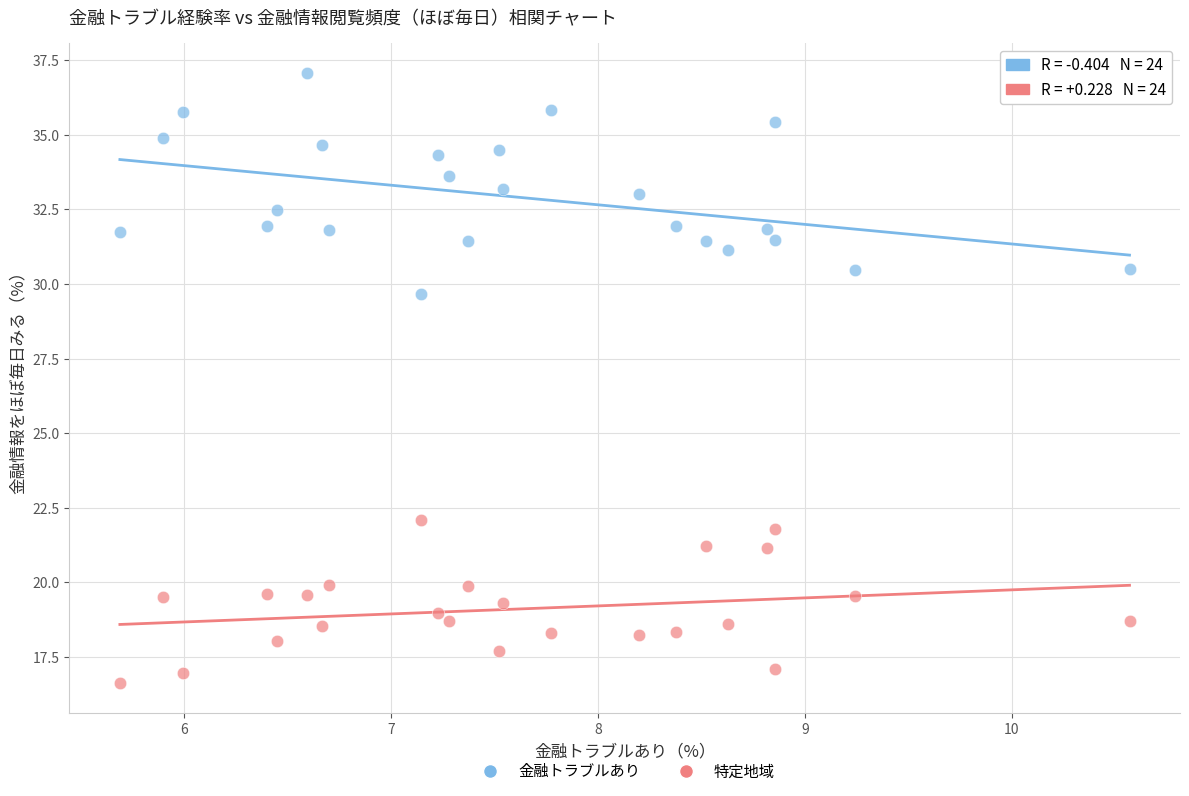

Across all data points, what is the range of X values (max minus min)?

4.9